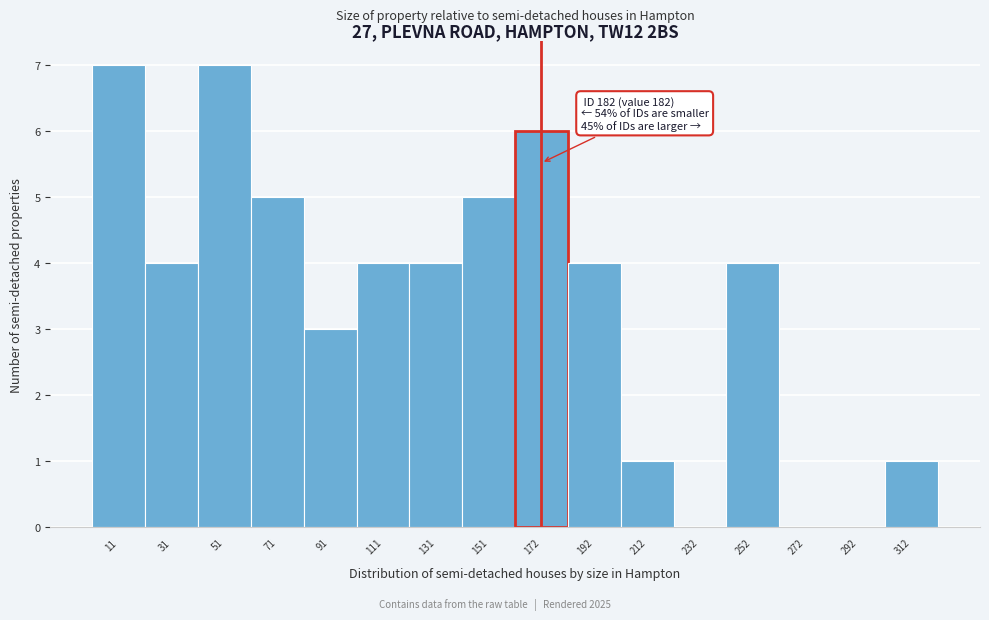

Reading left to right, list all the values displayed in this chart.

11=7	31=4	51=7	71=5	91=3	111=4	131=4	151=5	172=6	192=4	212=1	232=0	252=4	272=0	292=0	312=1